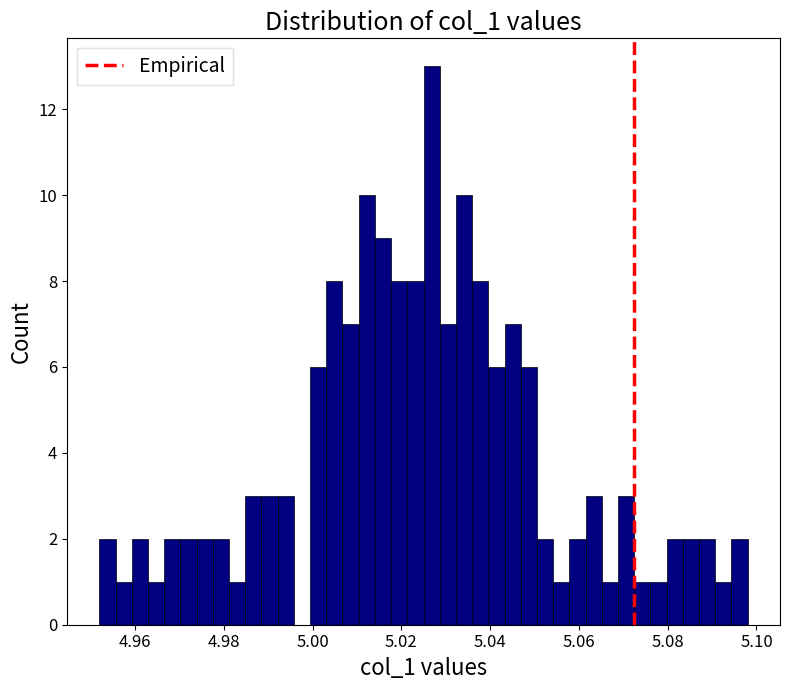

Read against the x-axis, roughly where is the centre of the tallest bar?

5.026